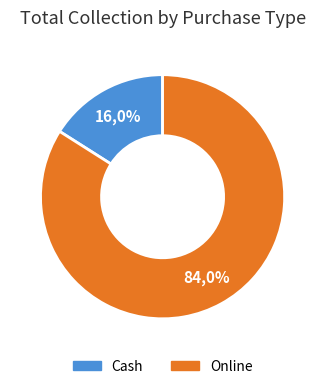

To the nearest percent, what portion does Cash represent?

16%